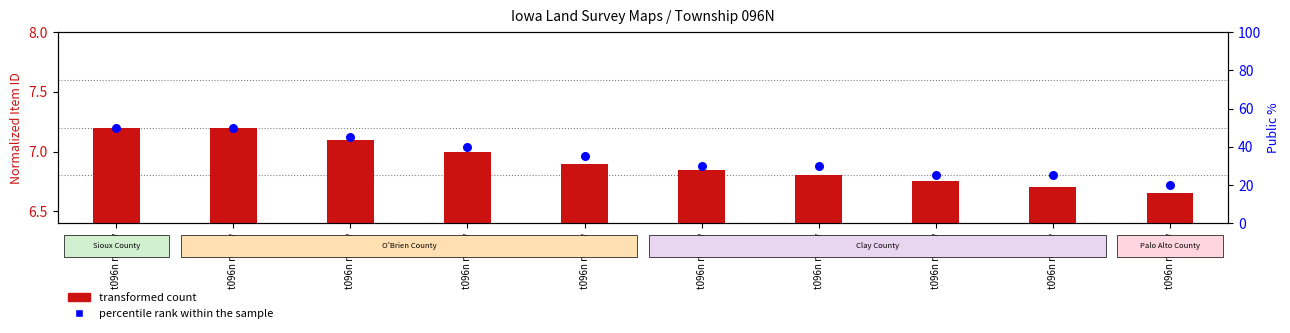

Is the value of transformed count at t096n r040w greater than the value of percentile rank within the sample at t096n r042w?

No